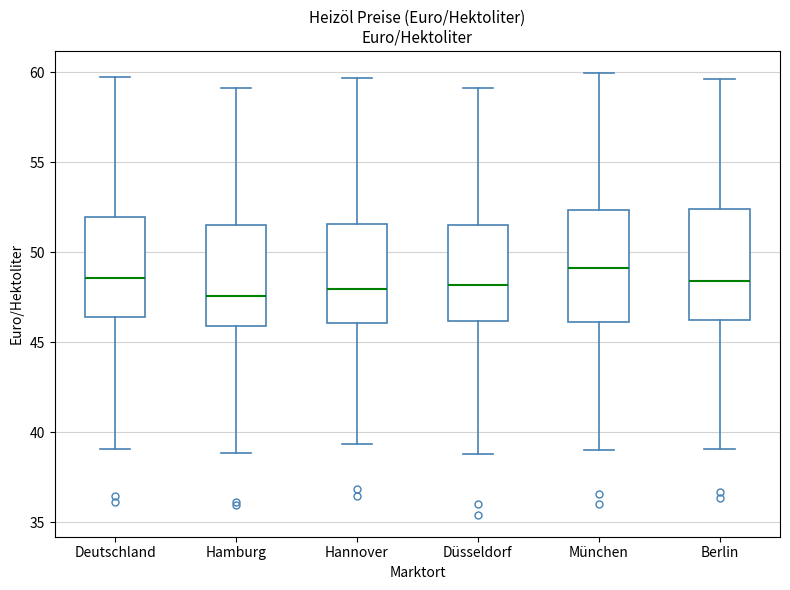

Where is the upper edge of the box for Hannover on the y-axis? The values are not printed on the chart, so give them approximately, as read against the axis.

51.5